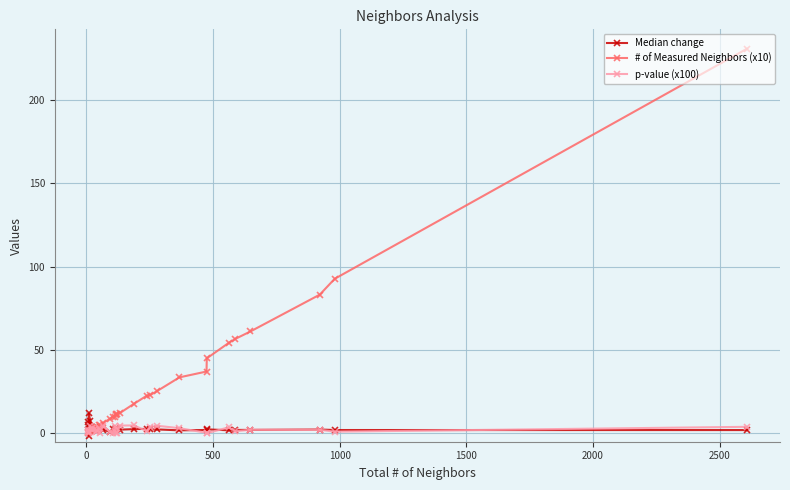

True or false: Median change has more than 0 points higher than both neighbors.

True